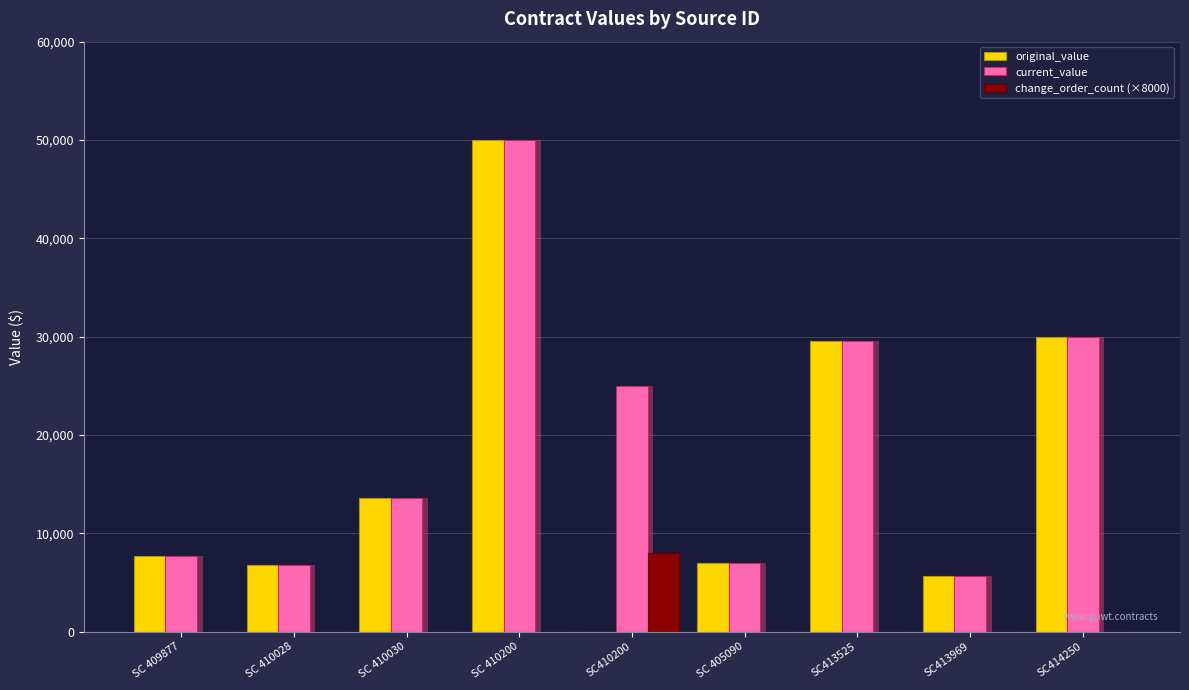

What is the total value across all series at SC413969?

11340